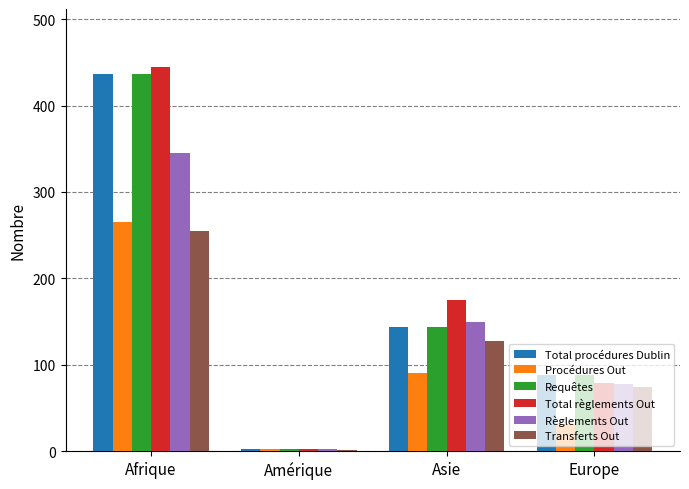

Between Amérique and Asie, which series saw the biggest shift?

Total règlements Out